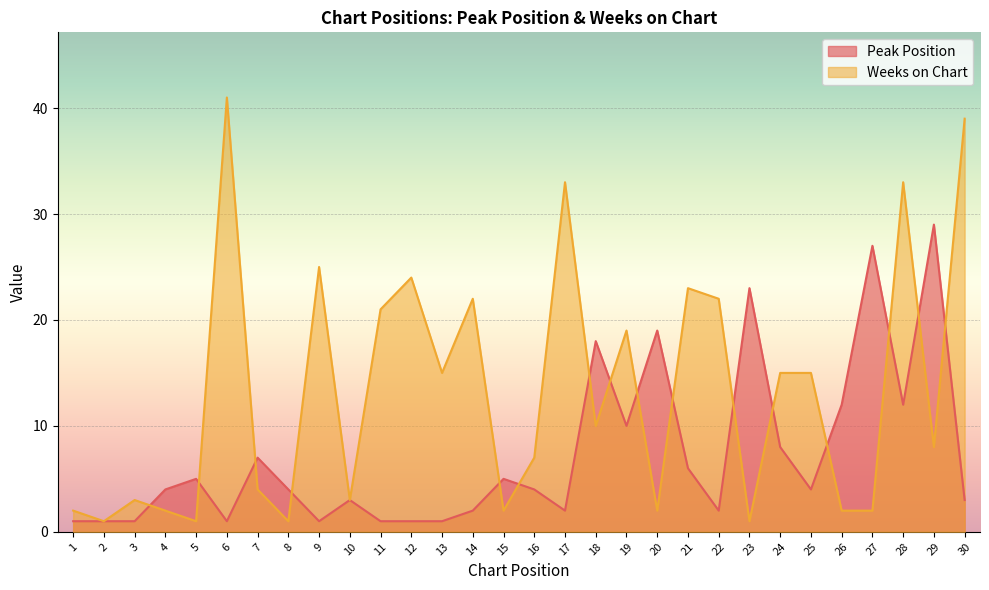

Which series has the largest total across all categories?

Weeks on Chart